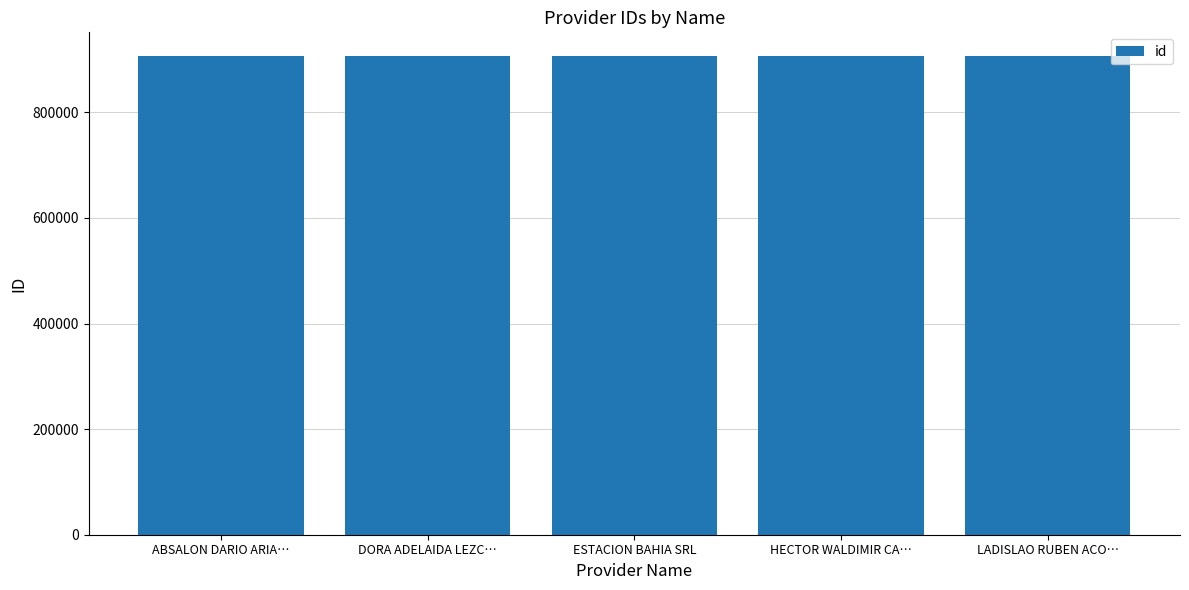

What is the average value?

906162